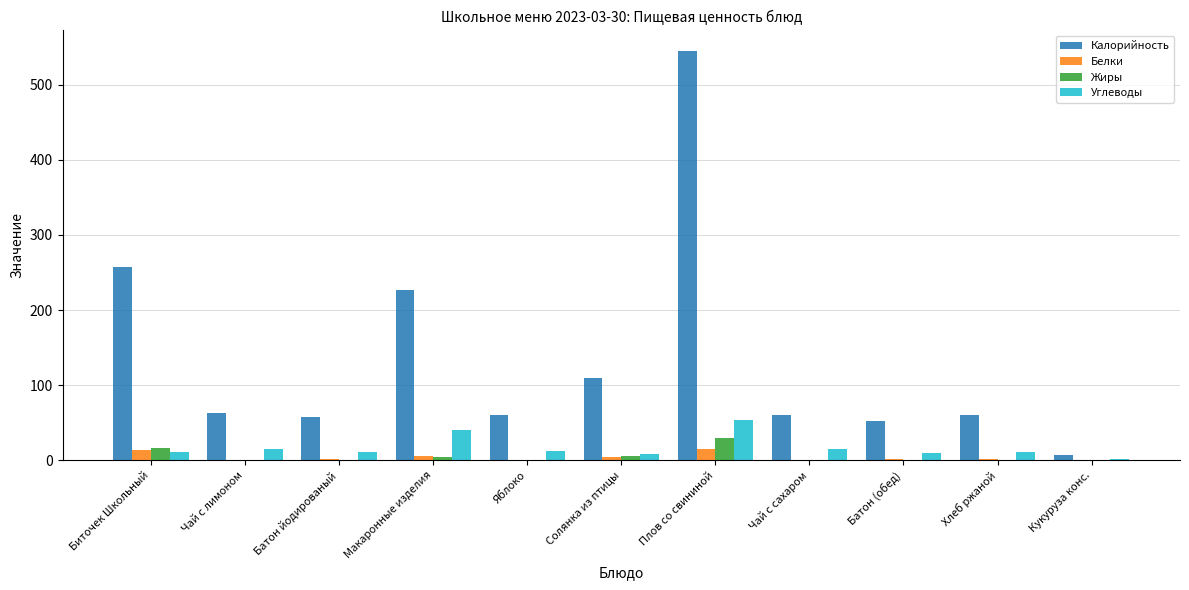

What value does the Калорийность series have at Чай с сахаром?

61.0